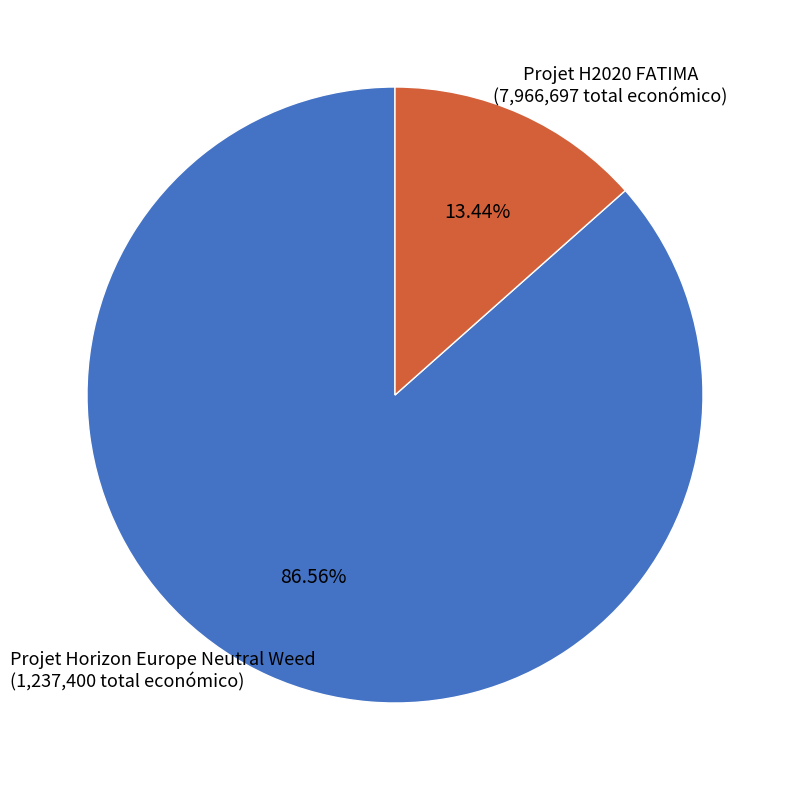

To the nearest percent, what is the difference between the largest and smallest slice percentages?

73%